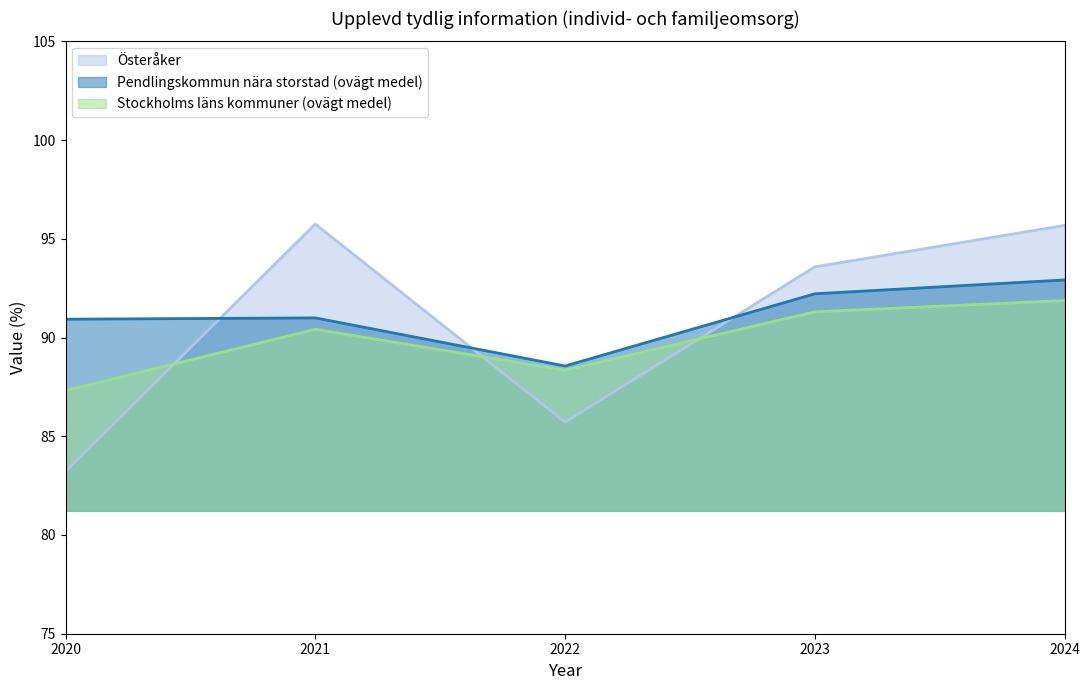

Where do Pendlingskommun nära storstad (ovägt medel) and Österåker first cross each other?

2020 and 2021